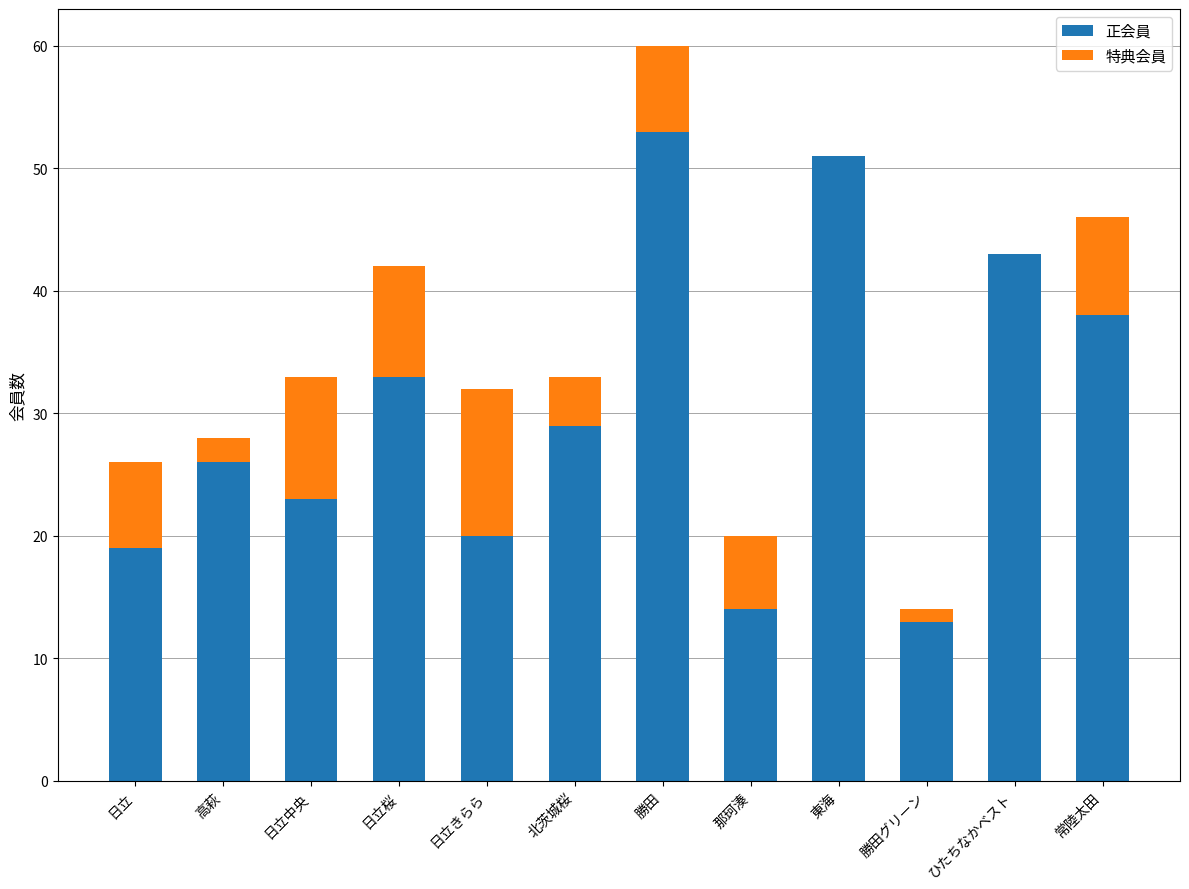

What is the sum of the 正会員 values at 日立中央 and 常陸太田?

61